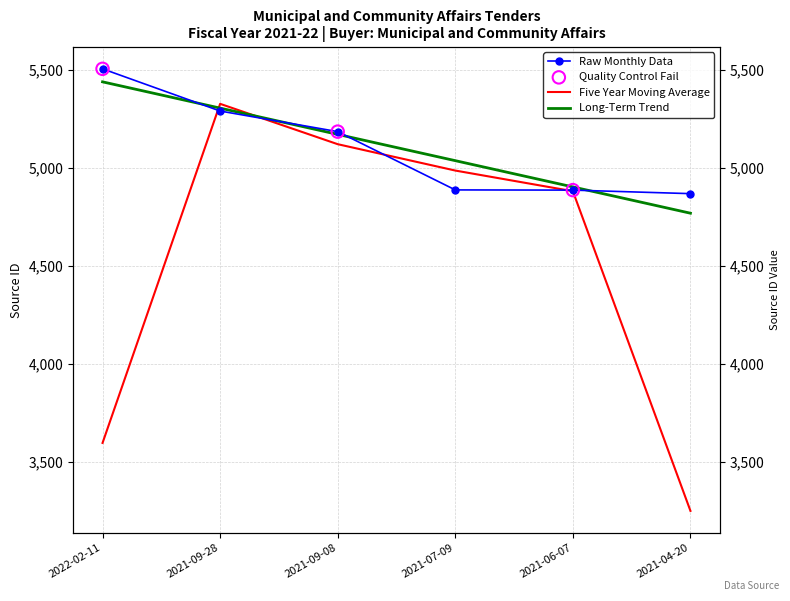

What is the change in value from 2021-09-28 to 2021-09-08?

-105